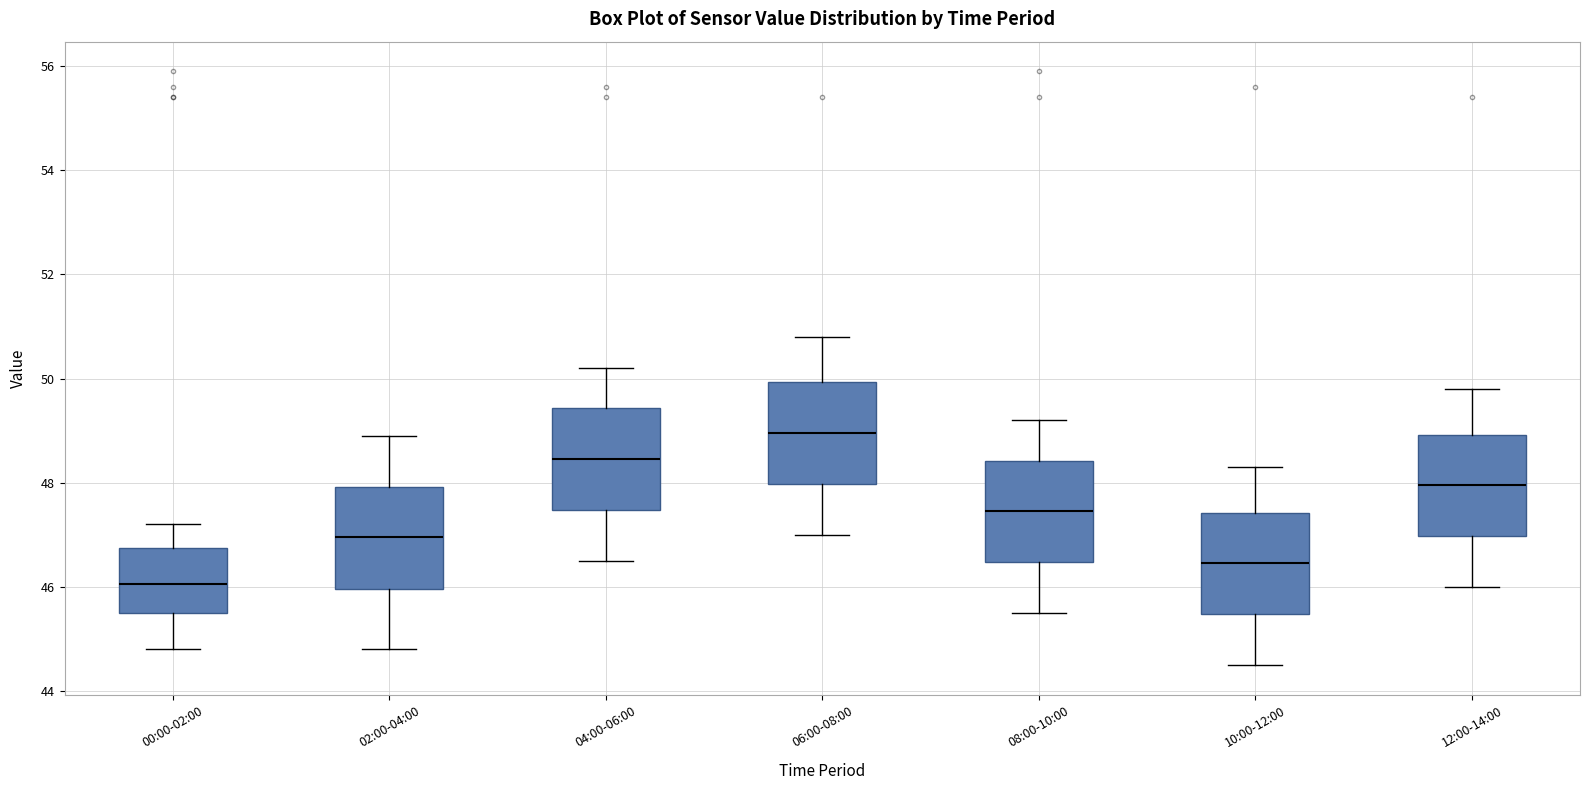

Reading left to right, transcribe this box plot: for each box, give where its median line is, the range the box spans, and where its two whiskers end, as read against the y-axis. The values are not printed on the chart, so give them approximately, as read against the axis.

00:00-02:00: median 46.0, box 45.6 to 46.8, whiskers 44.8 to 47.2
02:00-04:00: median 47.0, box 46.0 to 48.0, whiskers 44.8 to 49.0
04:00-06:00: median 48.4, box 47.4 to 49.4, whiskers 46.6 to 50.2
06:00-08:00: median 49.0, box 48.0 to 50.0, whiskers 47.0 to 50.8
08:00-10:00: median 47.4, box 46.4 to 48.4, whiskers 45.6 to 49.2
10:00-12:00: median 46.4, box 45.4 to 47.4, whiskers 44.6 to 48.4
12:00-14:00: median 48.0, box 47.0 to 49.0, whiskers 46.0 to 49.8